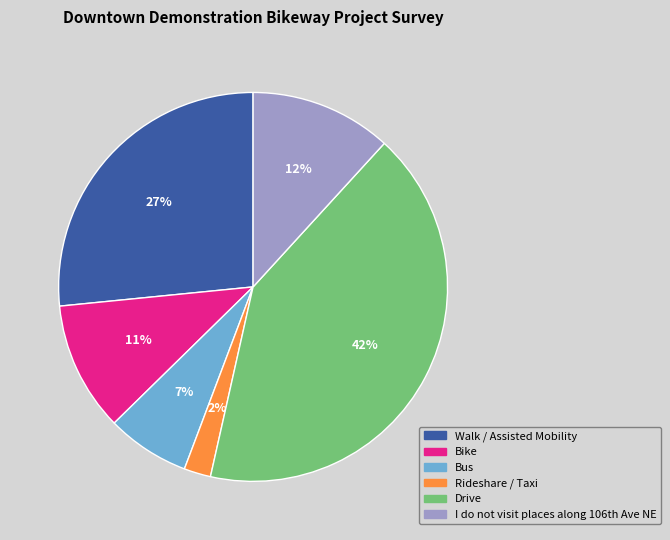

The Bike slice represents 4% of the pie. True or false?

False